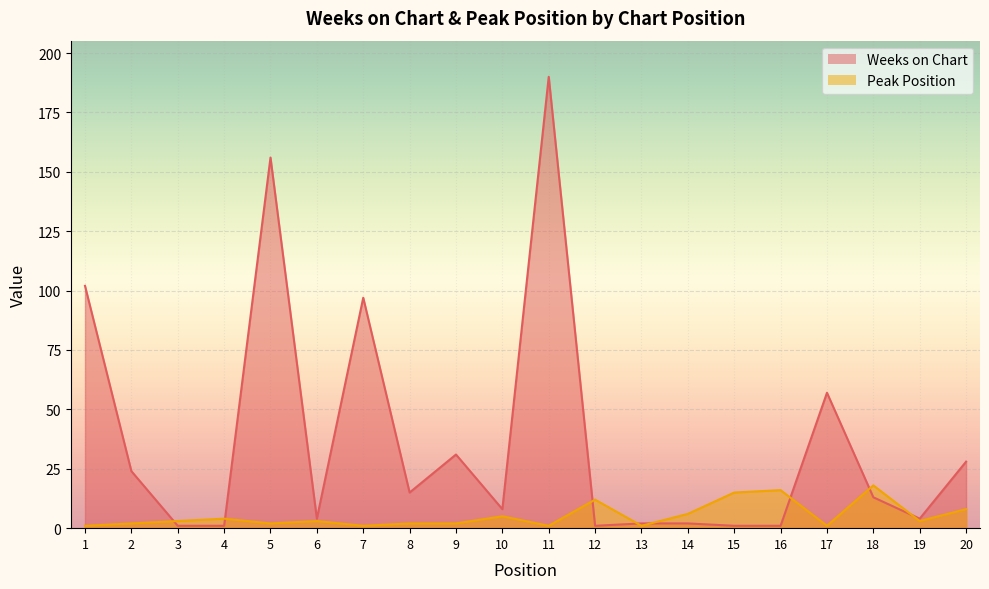

How many values in the Peak Position series exceed 3?

8